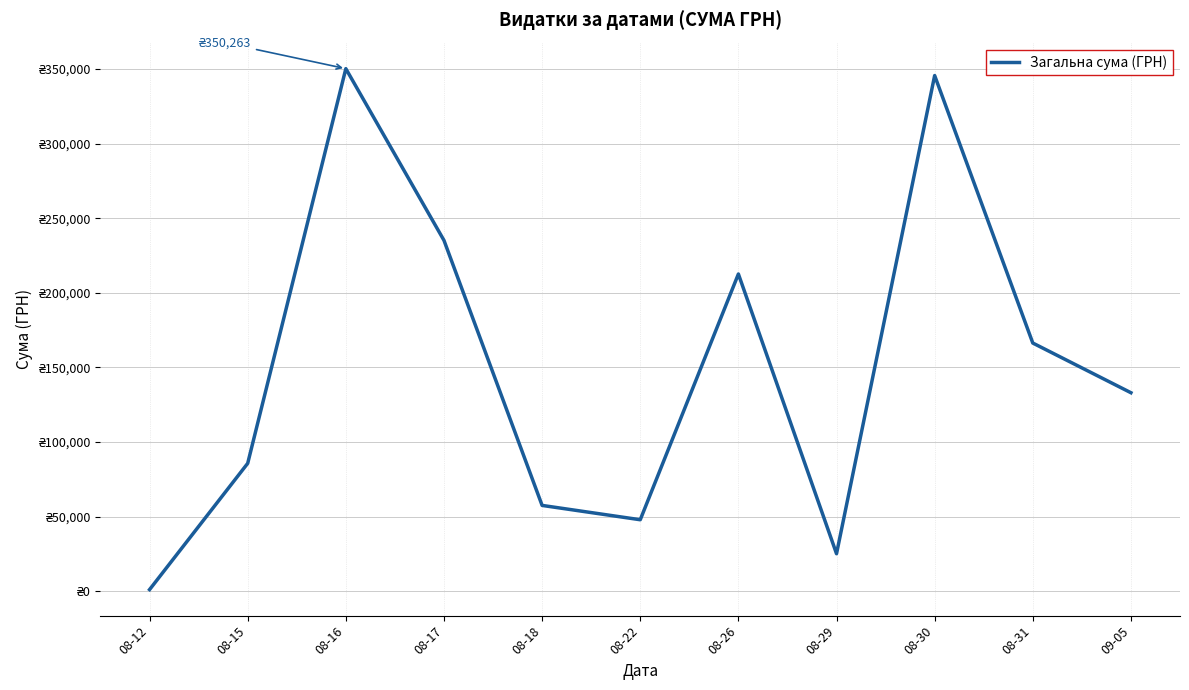

The chart shows a value of 201750.1 at 09-05. True or false?

False